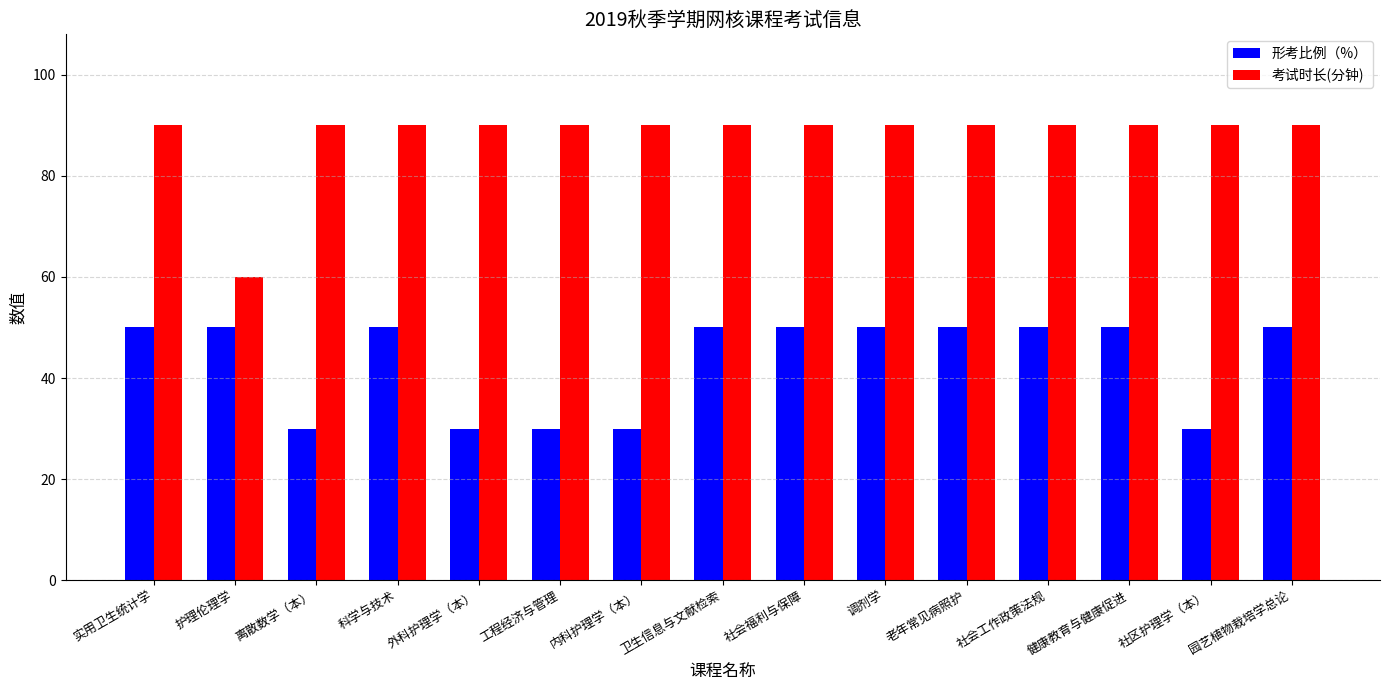

How many categories are shown in the chart?

15